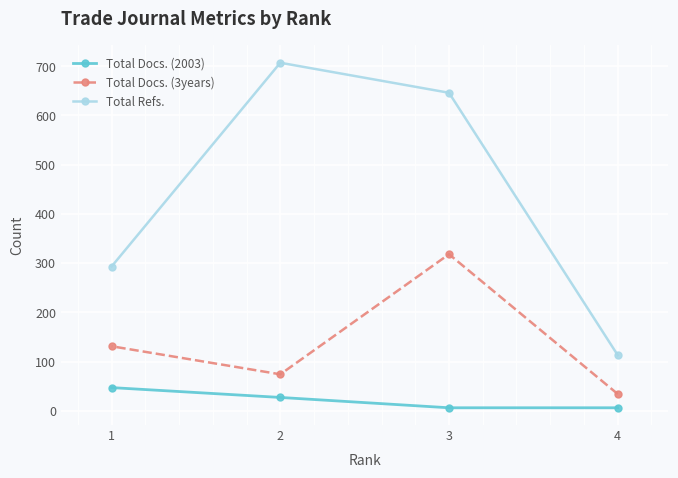

What is the value of the Total Docs. (2003) point at the 1st from the left?

47